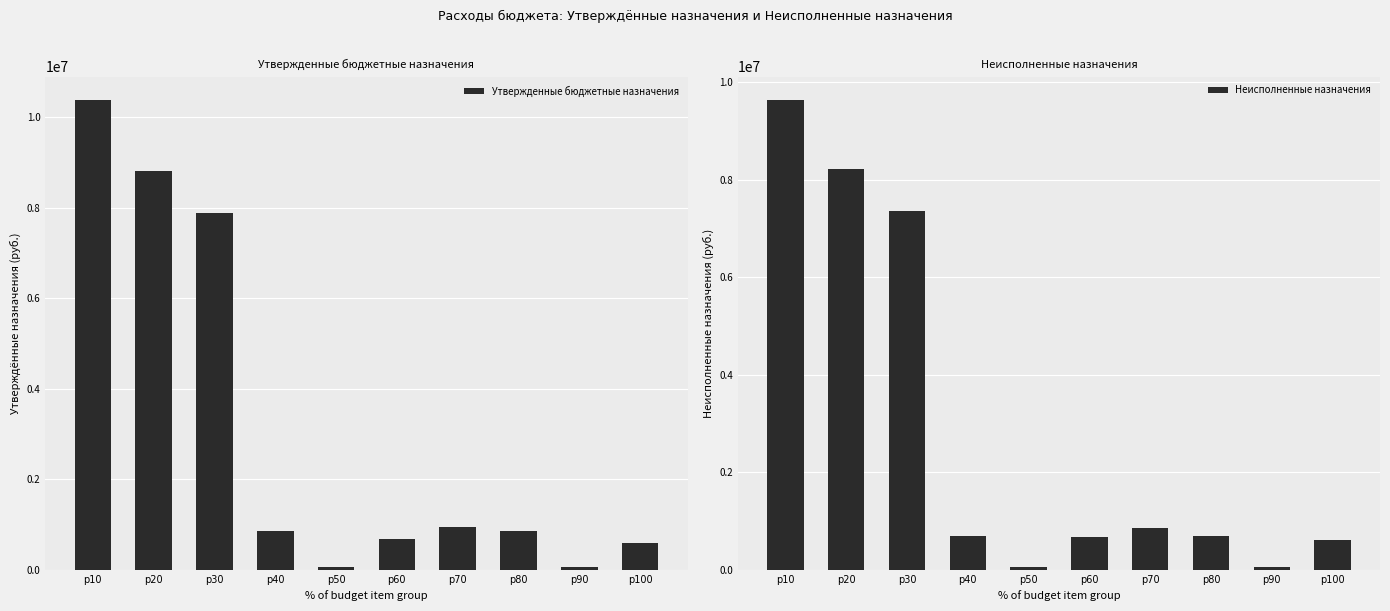

Which series has the largest total across all categories?

Утвержденные бюджетные назначения